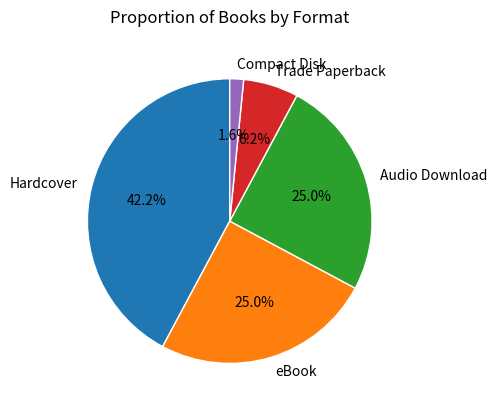

Is it true that eBook is 15% of the pie?

False